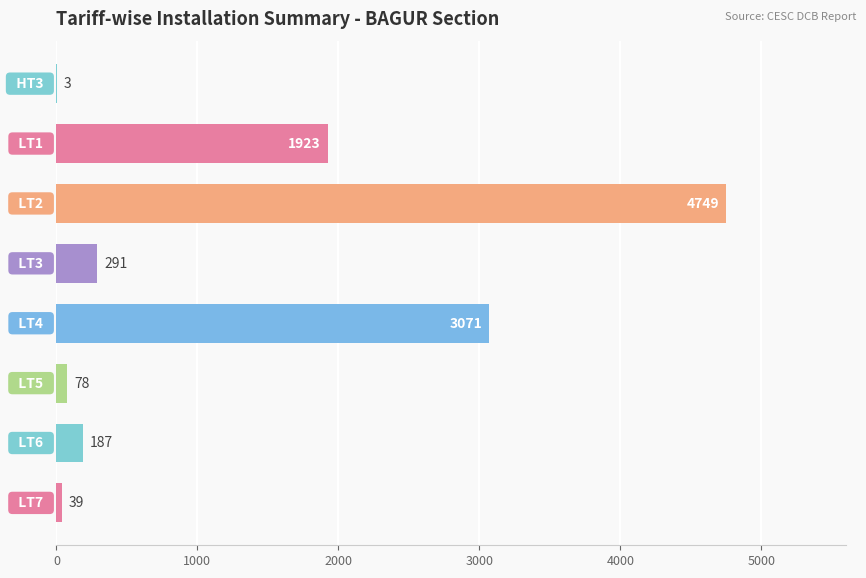

What is the maximum value shown in the chart?

4749